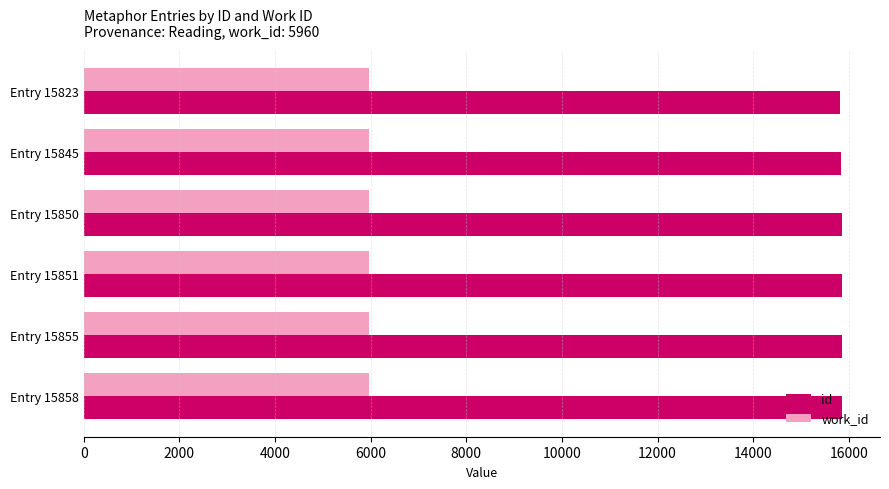

What is the average value of the work_id series?

5960